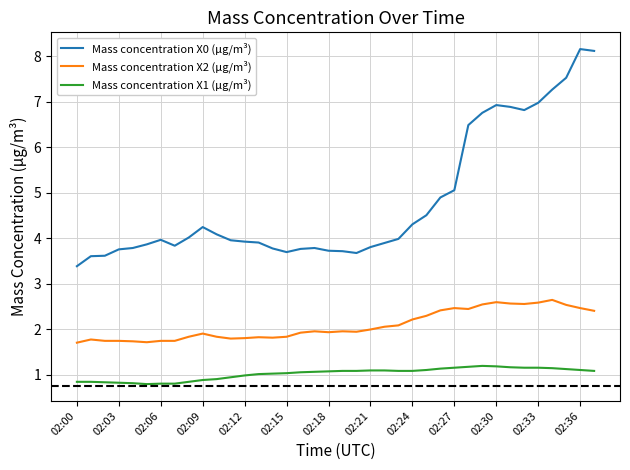

Rank the series by their average value, from highest to lowest.

Mass concentration X0 (μg/m³), Mass concentration X2 (μg/m³), Mass concentration X1 (μg/m³)